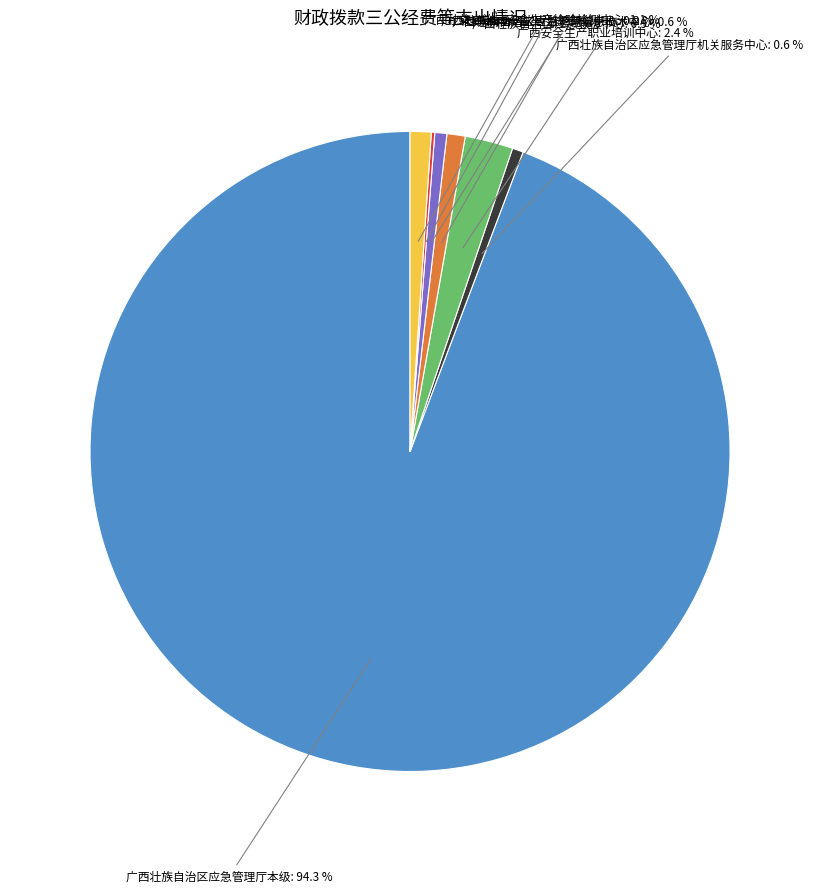

Which has a higher value, 广西安全生产职业培训中心 or 广西壮族自治区应急救援中心?

广西安全生产职业培训中心